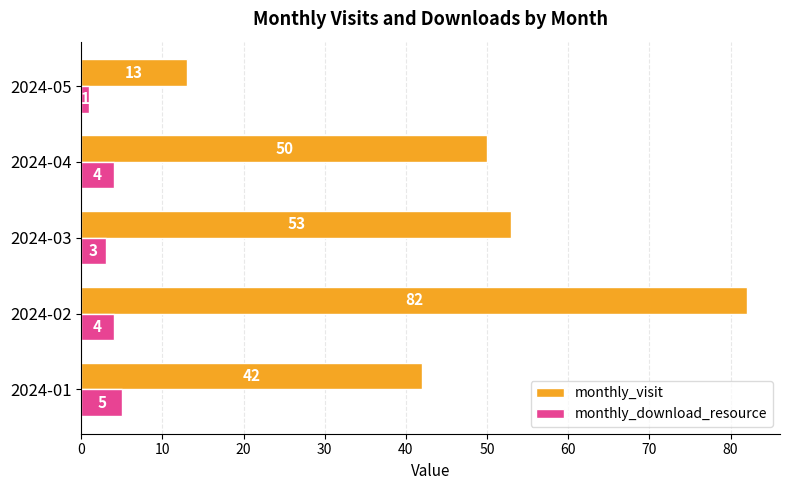

Which category has the highest value across all series?

2024-02